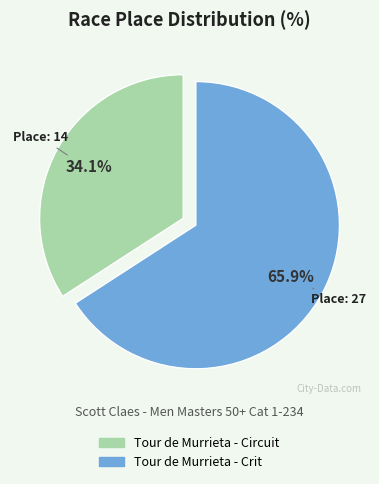

Which category has the smallest portion of the pie?

Tour de Murrieta - Circuit